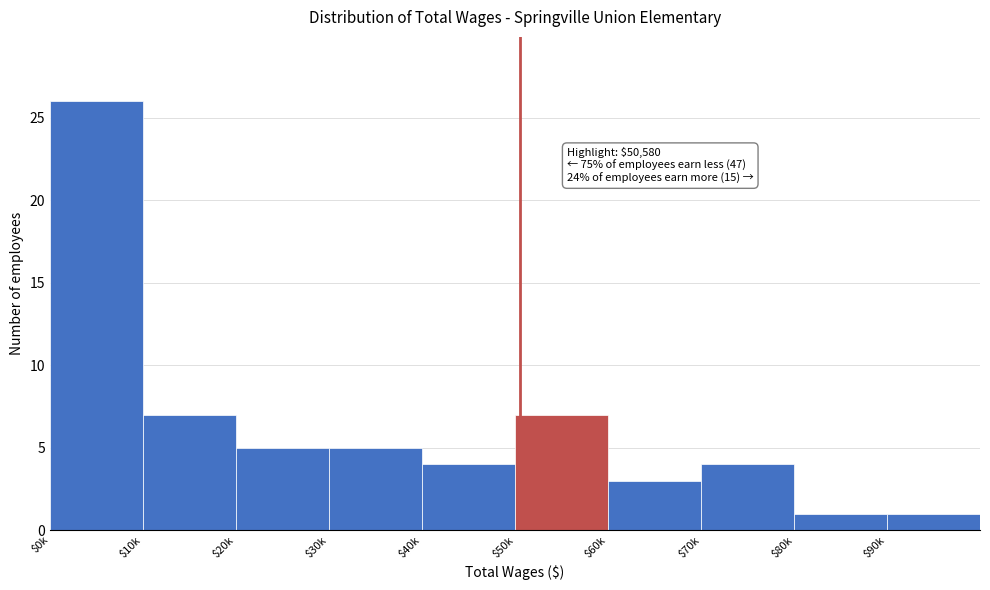

Reading left to right, list all the values displayed in this chart.

26	7	5	5	4	7	3	4	1	1